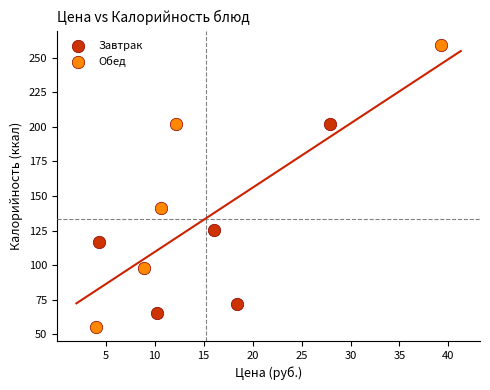

Which series reaches the maximum Y coordinate?

Обед